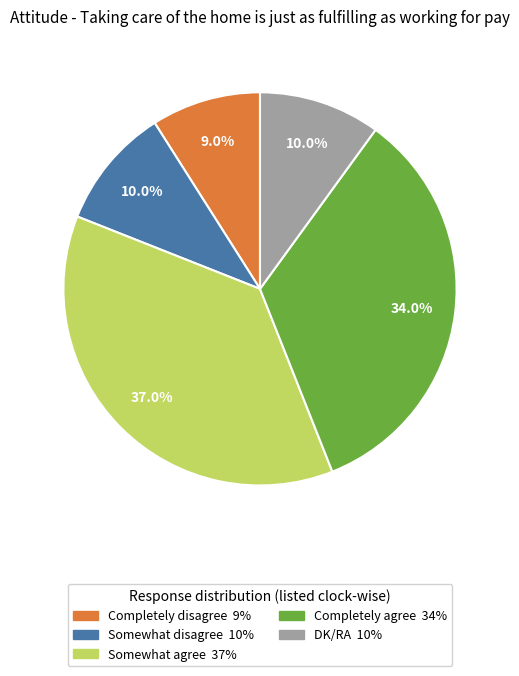

Does DK/RA represent more than half of the total?

No